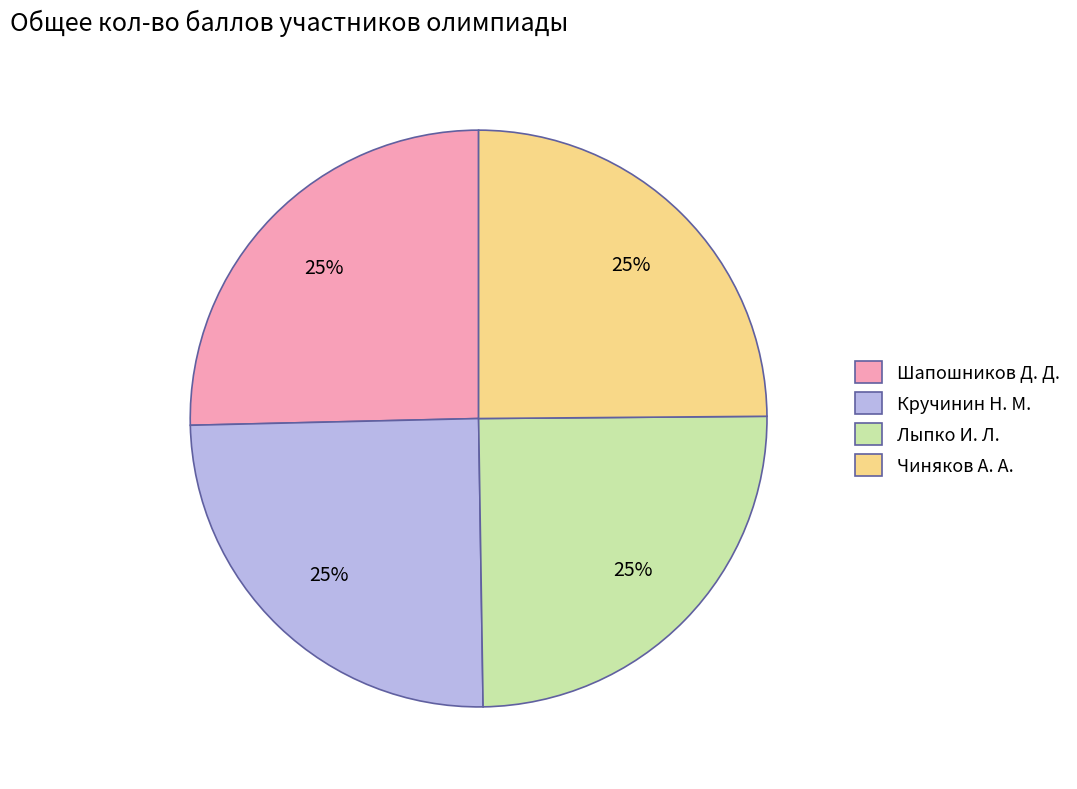

To the nearest percent, what is the combined percentage of Чиняков А. А. and Кручинин Н. М.?

50%